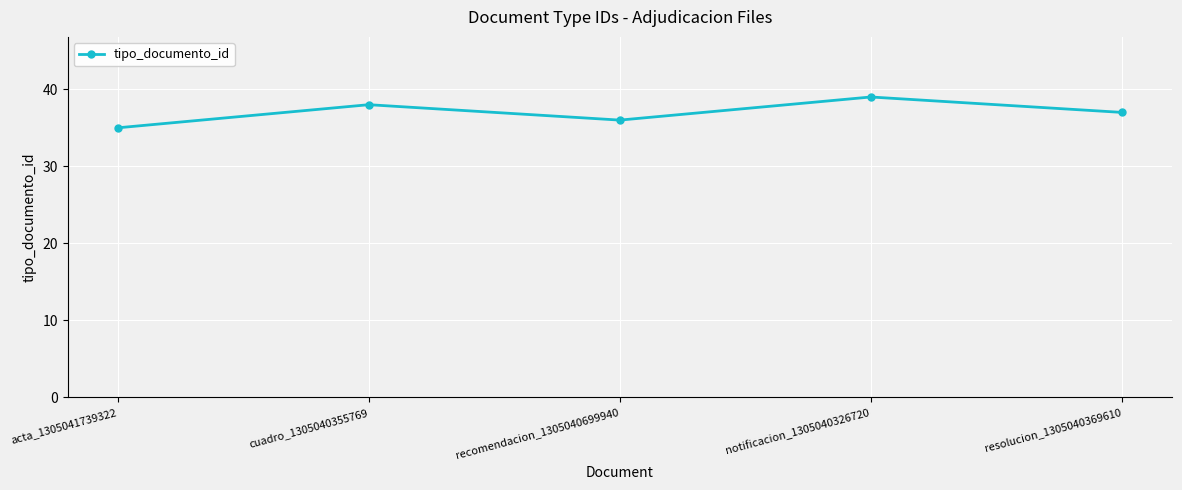

How many points are higher than both their immediate neighbors (excluding endpoints)?

2